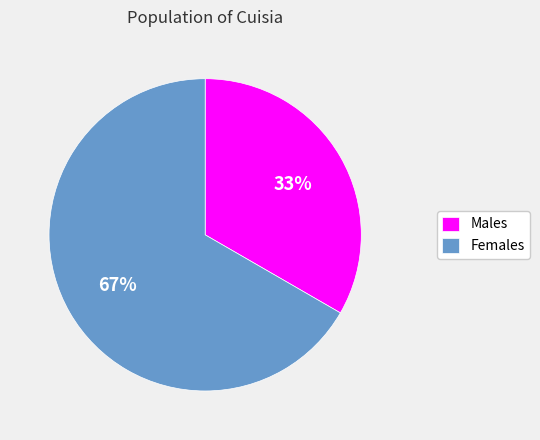

Is the sum of Females and Males greater than half?

Yes